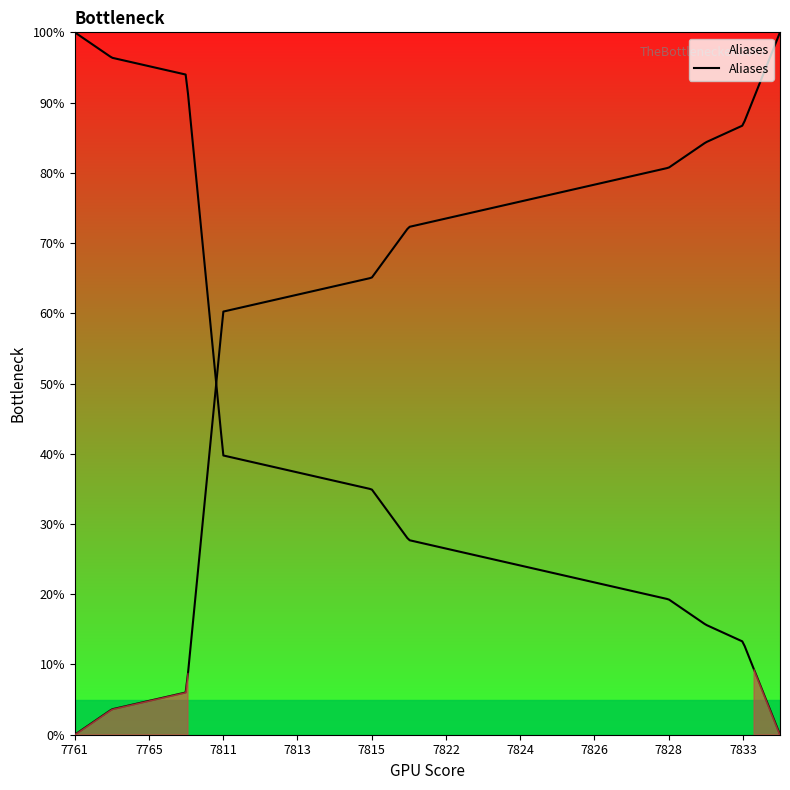

At which category does the chart reach its peak across all series?

7844